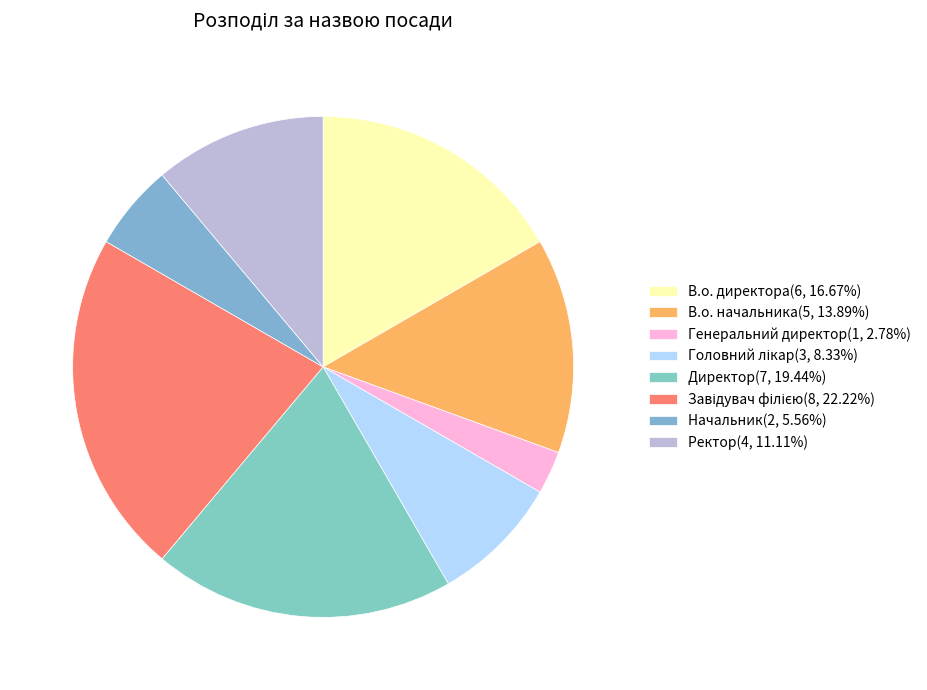

Count the number of slices in the pie.

8